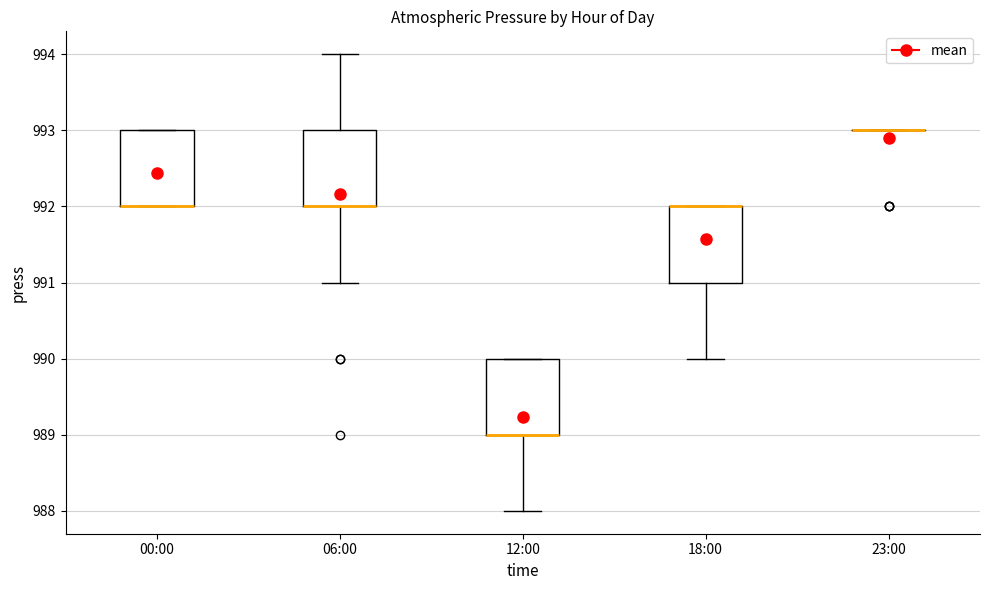

Reading left to right, transcribe this box plot: for each box, give where its median line is, the range the box spans, and where its two whiskers end, as read against the y-axis. The values are not printed on the chart, so give them approximately, as read against the axis.

00:00: median 992 (drawn on the box's lower edge), box 992 to 993, whiskers 992 to 993
06:00: median 992 (drawn on the box's lower edge), box 992 to 993, whiskers 991 to 994
12:00: median 989 (drawn on the box's lower edge), box 989 to 990, whiskers 988 to 990
18:00: median 992 (drawn on the box's upper edge), box 991 to 992, whiskers 990 to 992
23:00: box collapsed to a line at 993, whiskers 993 to 993